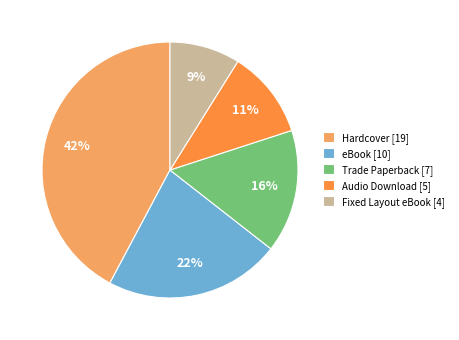

Rank the categories by value from lowest to highest.

Fixed Layout eBook, Audio Download, Trade Paperback, eBook, Hardcover